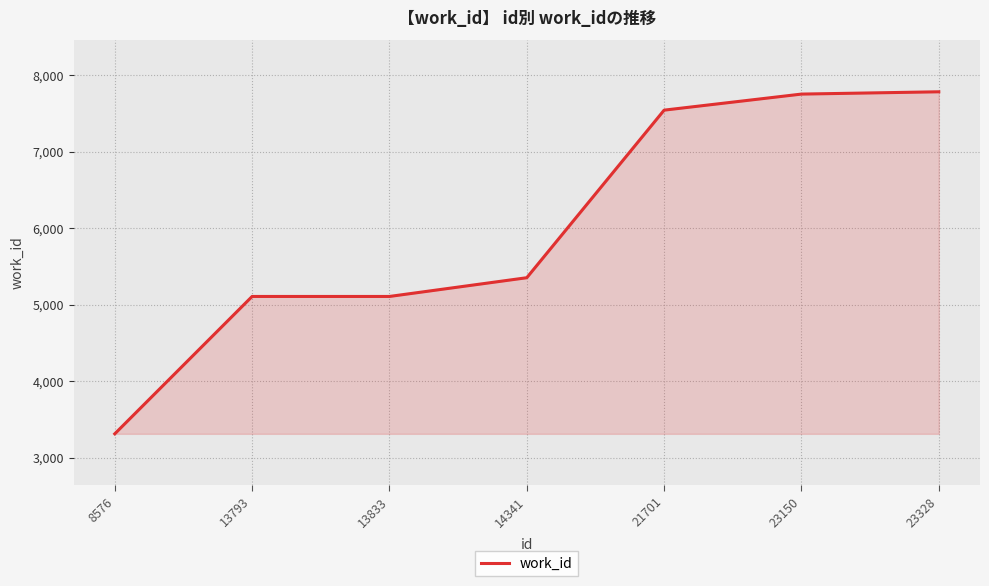

True or false: the data has more than 2 interior local peaks.

False